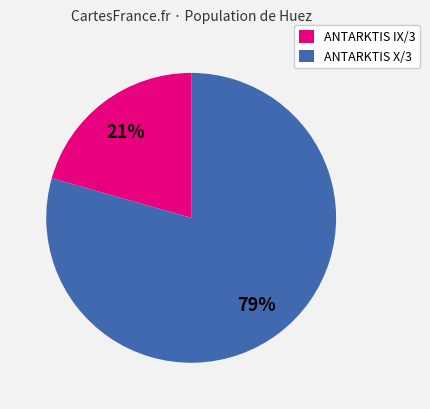

To the nearest percent, what is the combined percentage of ANTARKTIS IX/3 and ANTARKTIS X/3?

100%